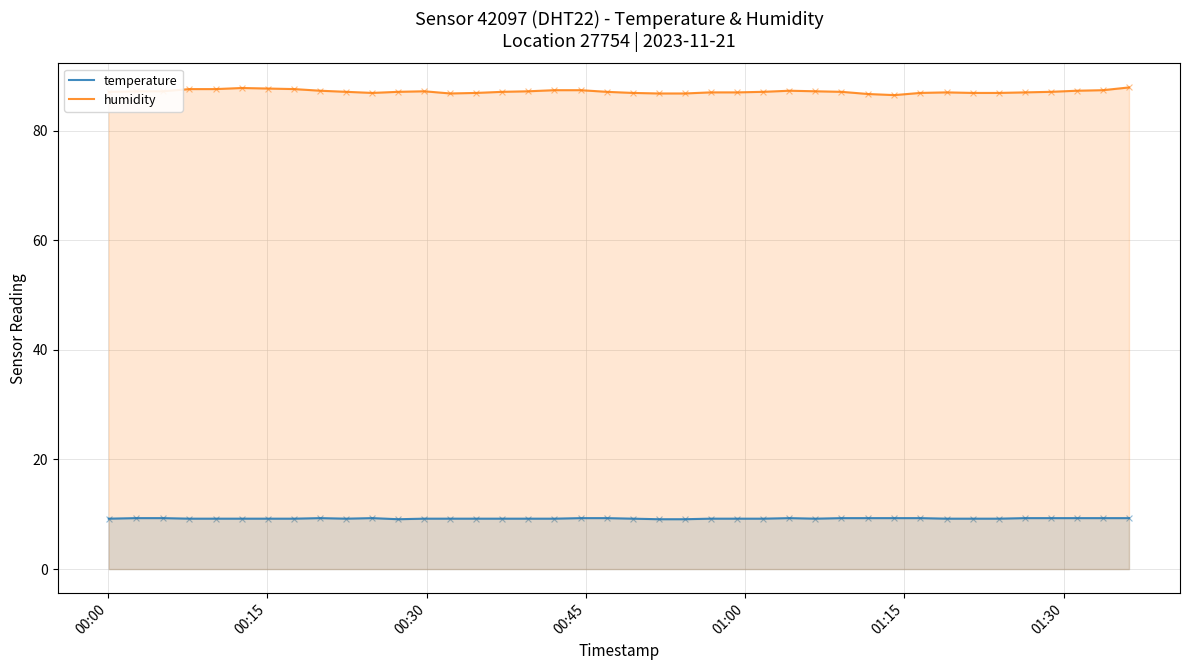

List the series in order of their peak value, highest first.

humidity, temperature